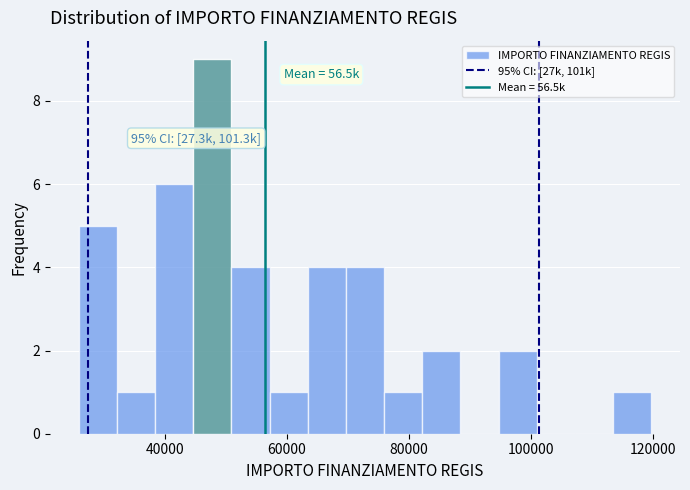

Around what value on the x-axis is the tallest bar? Give the approximate position of its centre, as read against the axis.

48000